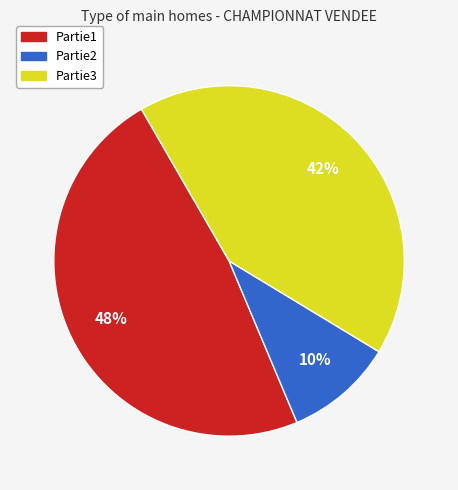

Combined, do Partie1 and Partie2 account for over 50%?

Yes